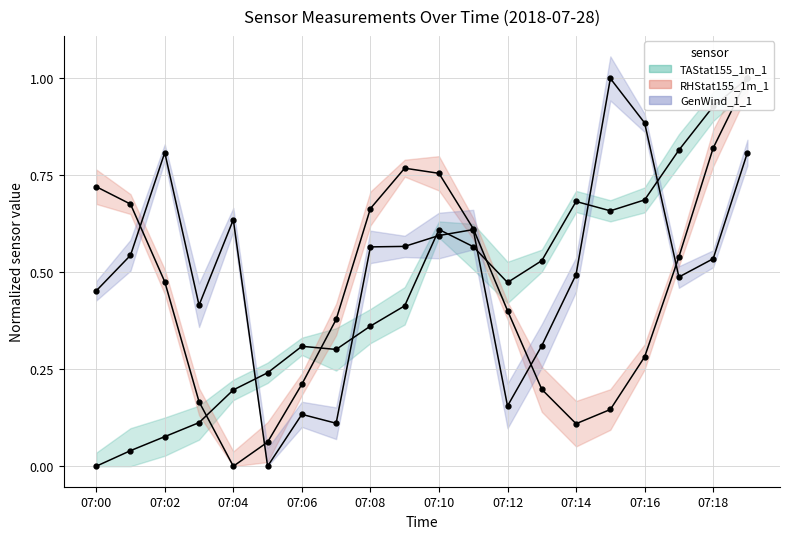

What are all the series names shown in the legend?

TAStat155_1m_1, GenWind_1_1, RHStat155_1m_1